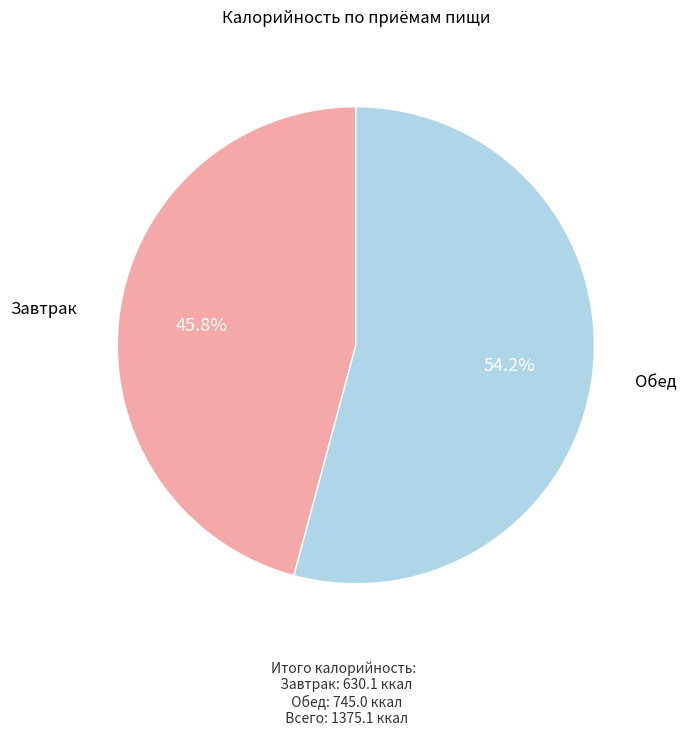

Is there any slice that represents more than half of the pie?

Yes